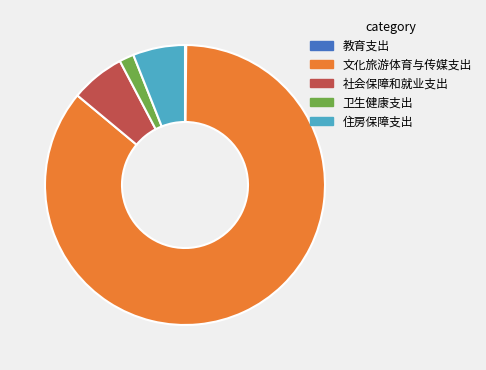

What is the ratio of the value at 文化旅游体育与传媒支出 to the value at 卫生健康支出?

51.0